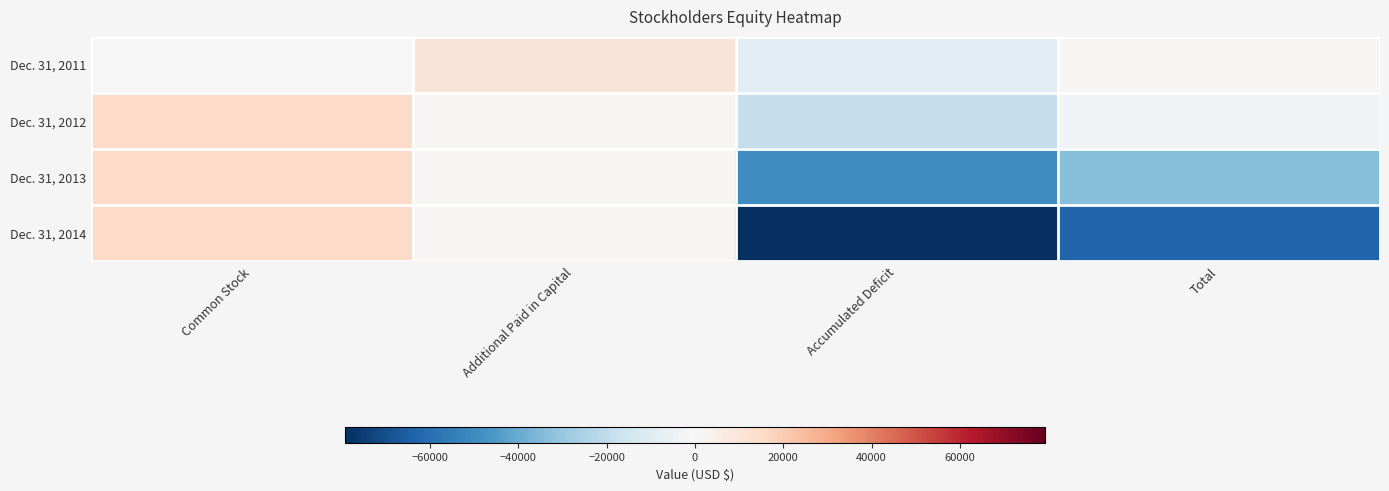

Reading left to right, extract all data points from this chart.

Dec. 31, 2011: Common Stock=1	Additional Paid in Capital=10099	Accumulated Deficit=-8938	Total=1162
Dec. 31, 2012: Common Stock=15000	Additional Paid in Capital=880	Accumulated Deficit=-18772	Total=-2892
Dec. 31, 2013: Common Stock=15000	Additional Paid in Capital=880	Accumulated Deficit=-49508	Total=-33628
Dec. 31, 2014: Common Stock=15000	Additional Paid in Capital=880	Accumulated Deficit=-79295	Total=-63415